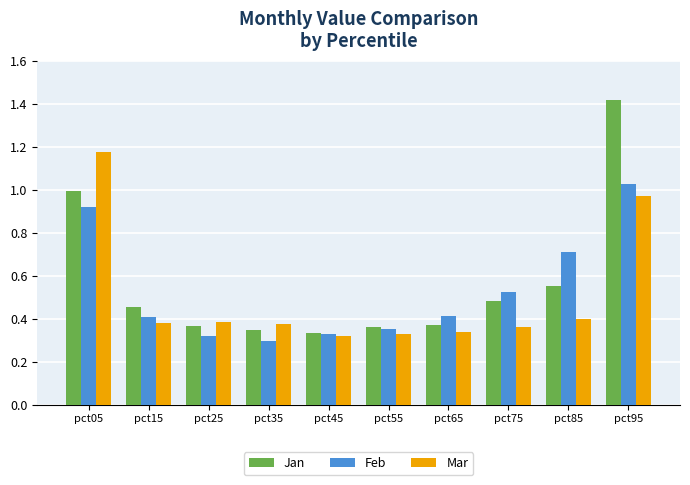

Which category has the highest value across all series?

pct95